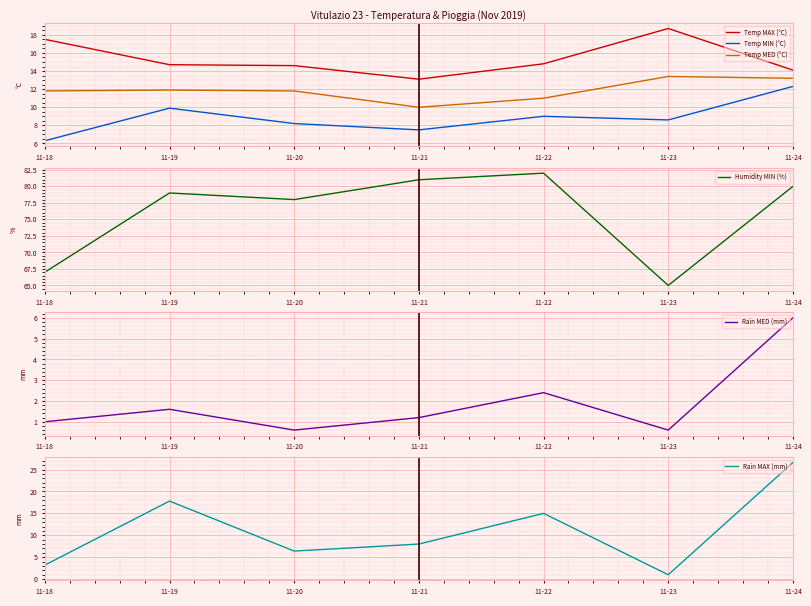

What is the sum of all Temp MIN (°C) values?

61.8